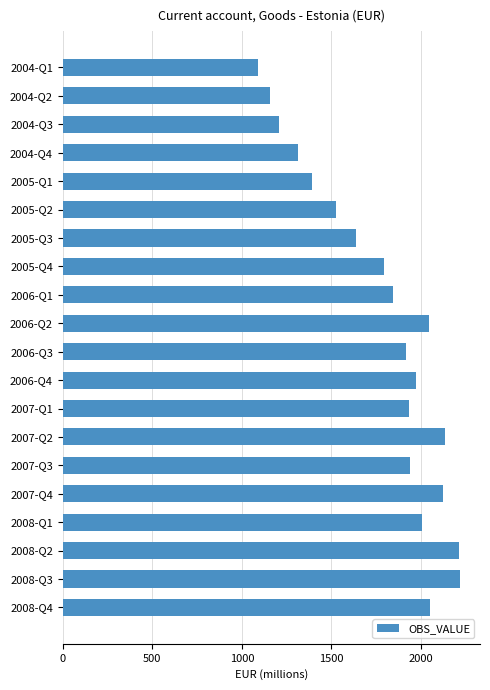

How many values are below 1934?

10